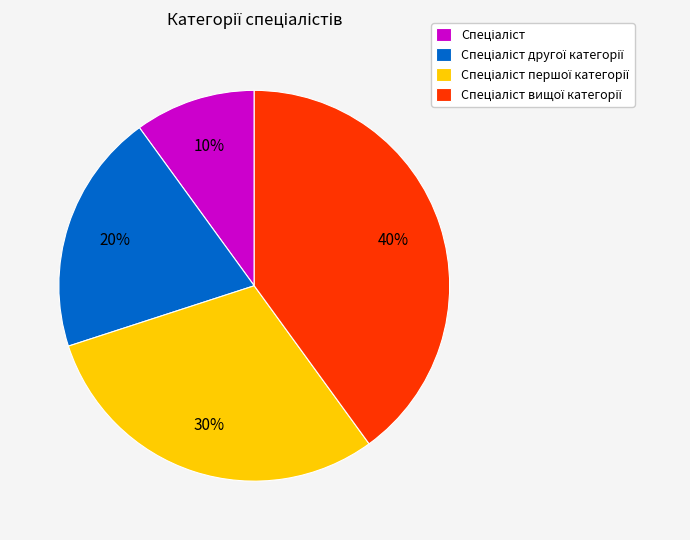

Does any single category account for the majority?

No